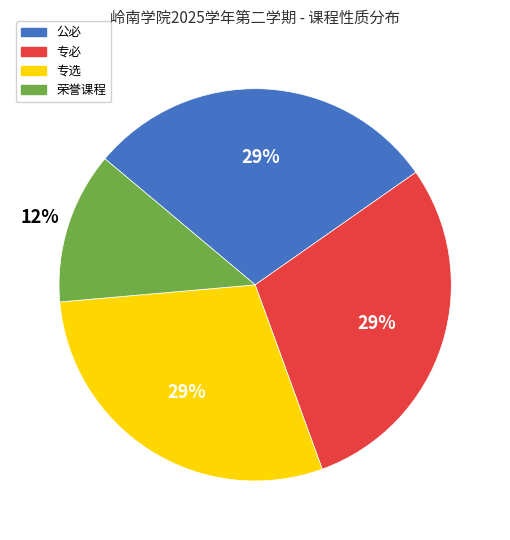

To the nearest percent, what percentage of the pie is 公必?

29%